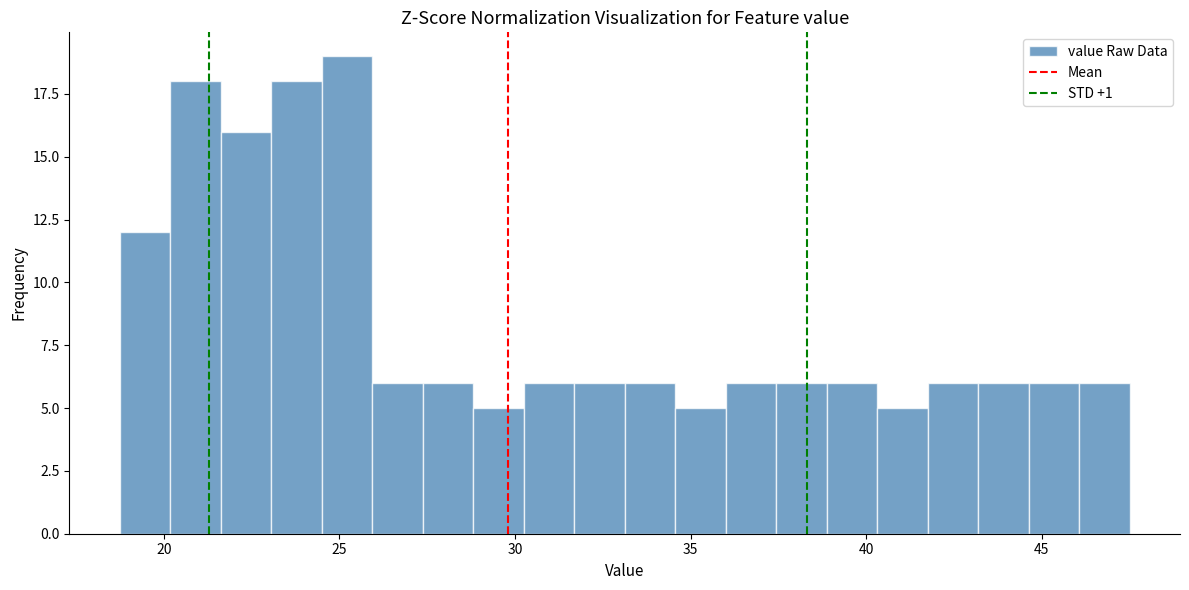

Around what value on the x-axis is the tallest bar? Give the approximate position of its centre, as read against the axis.

25.0